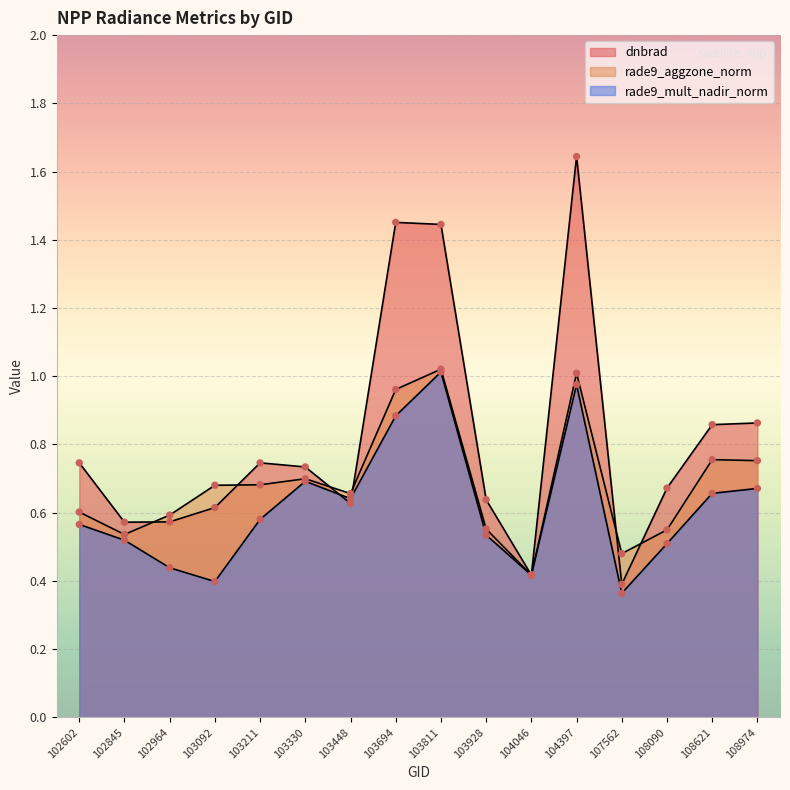

Which series contains the lowest Y value?

rade9_mult_nadir_norm